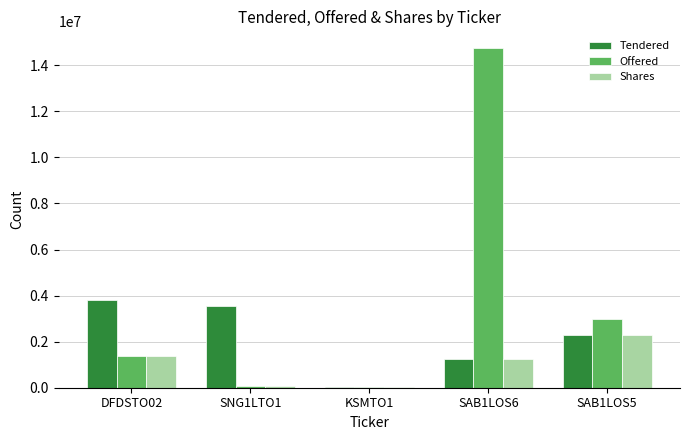

How many series are shown in this chart?

3